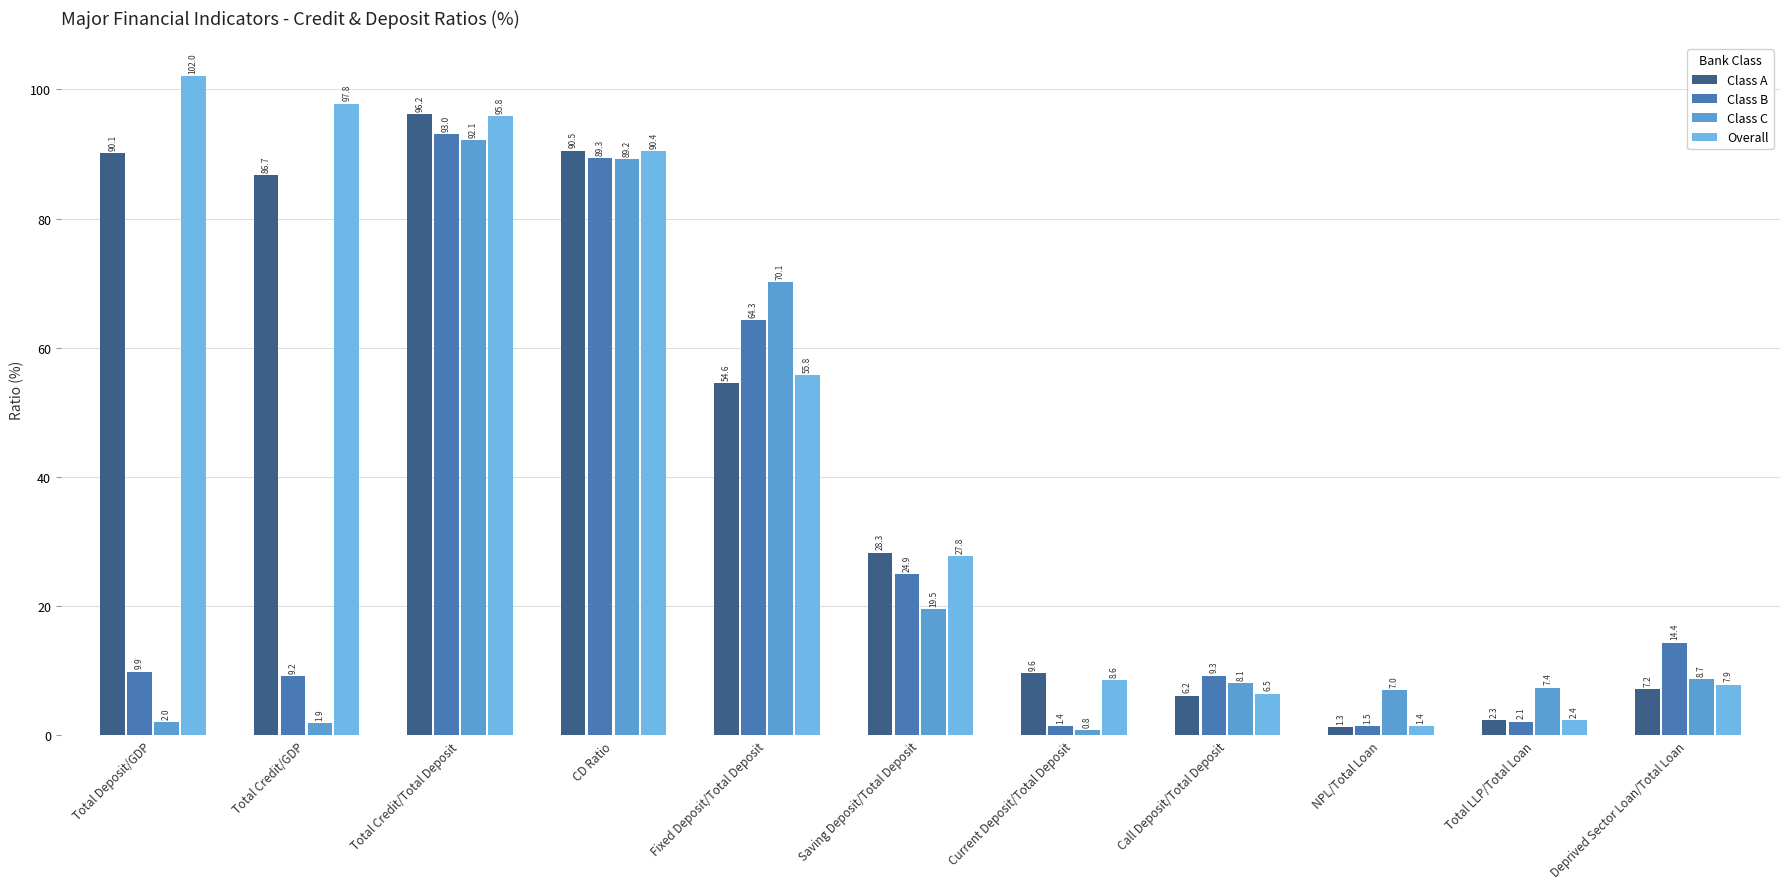

At which label does Overall reach its peak?

Total Deposit/GDP